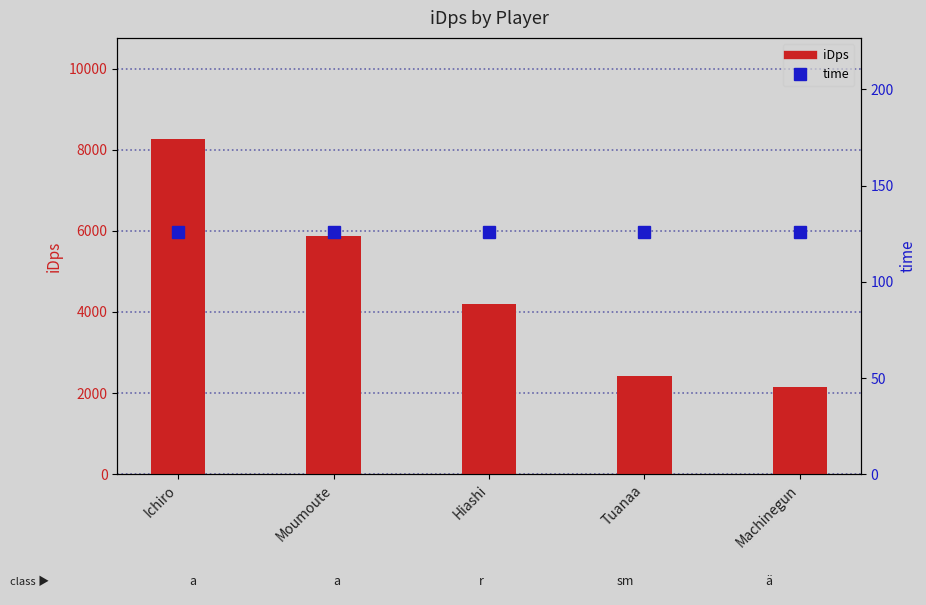

Reading left to right, extract all data points from this chart.

iDps: Ichiro=8274.8	Moumoute=5882.2	Hiashi=4196.4	Tuanaa=2433.9	Machinegun=2153.8
time: Ichiro=126.0	Moumoute=126.0	Hiashi=126.0	Tuanaa=126.0	Machinegun=126.0